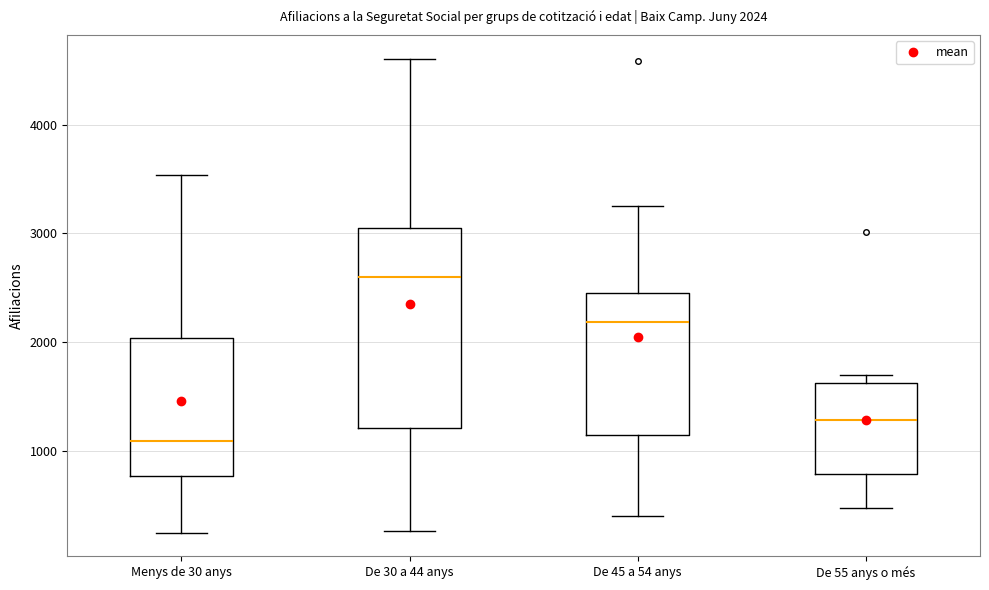

Which box has the highest median line?

De 30 a 44 anys